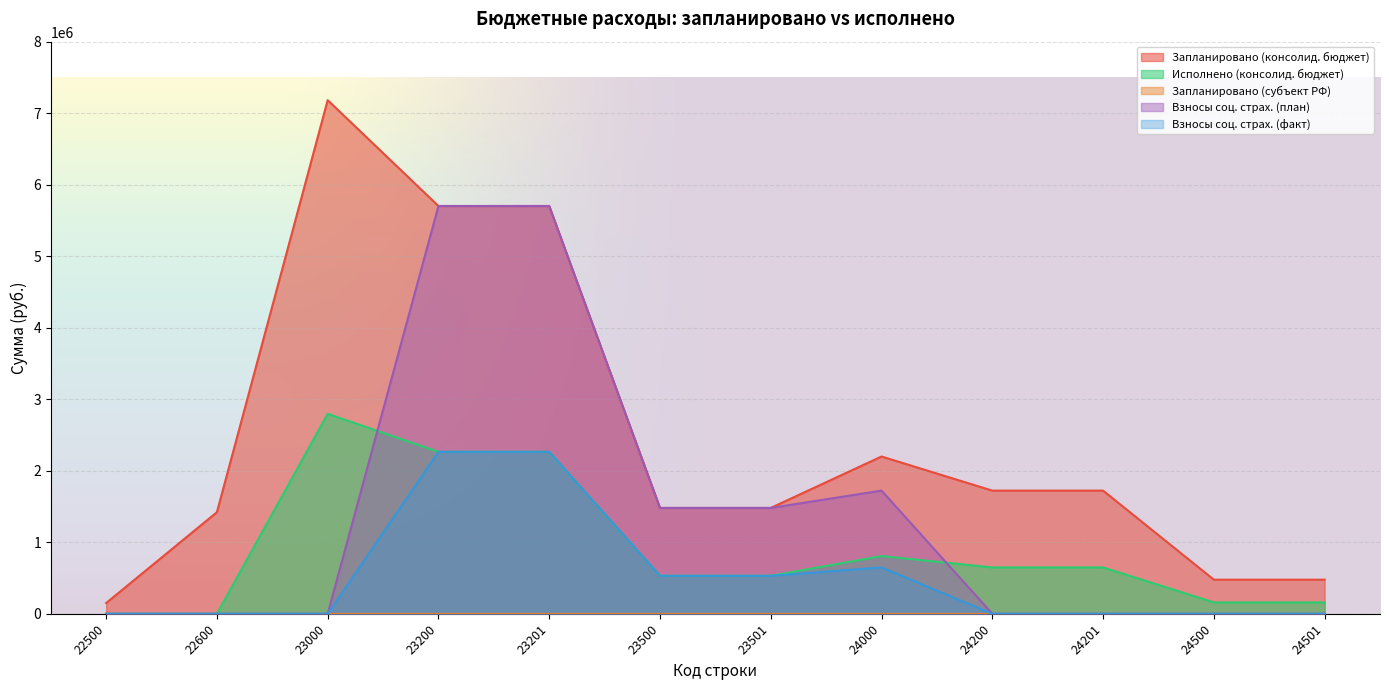

The Взносы соц. страх. (факт) series shows 0.0 at 22500. True or false?

True